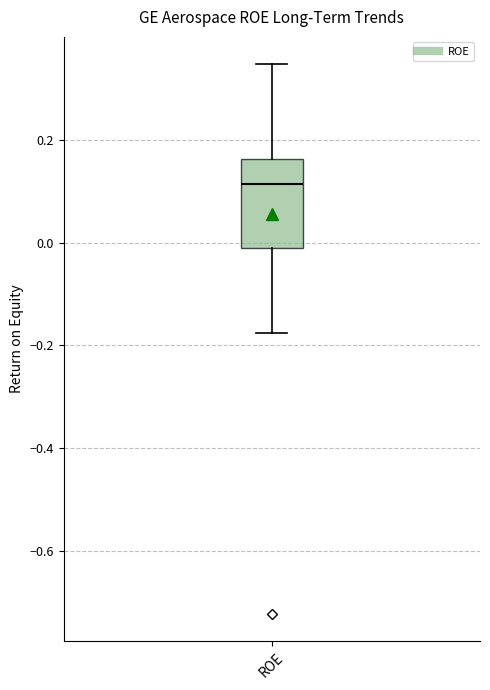

Transcribe this box plot: give where the median line is, the range the box spans, and where the two whiskers end, as read against the y-axis. The values are not printed on the chart, so give them approximately, as read against the axis.

median 0.12, box -0.02 to 0.16, whiskers -0.18 to 0.34